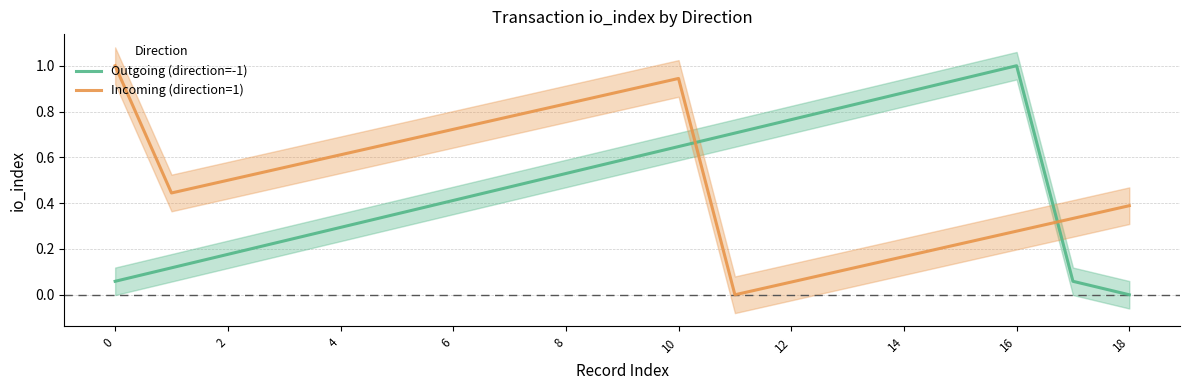

The value of Incoming (direction=1) at 2 is 0.5. True or false?

True